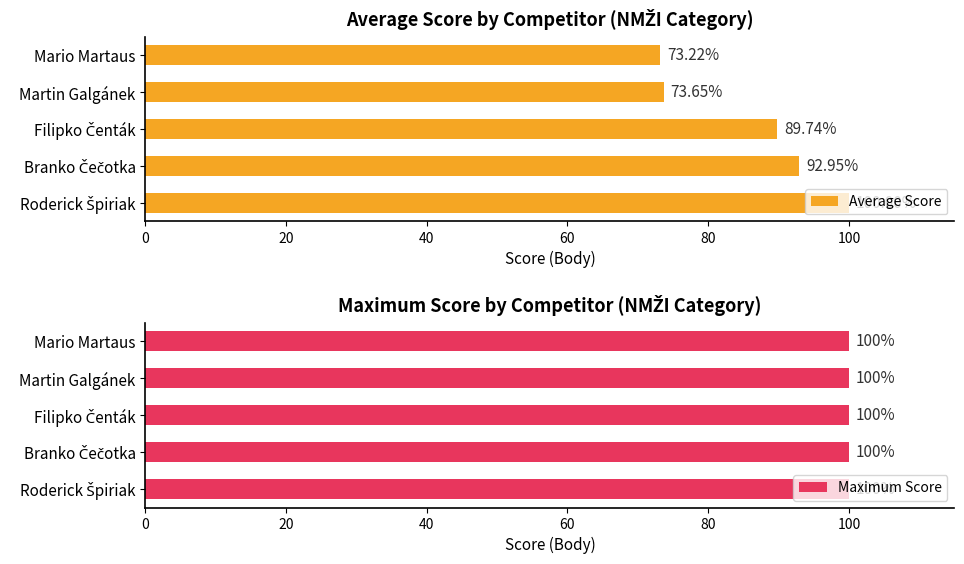

At which label does Average Score reach its minimum?

Mario Martaus